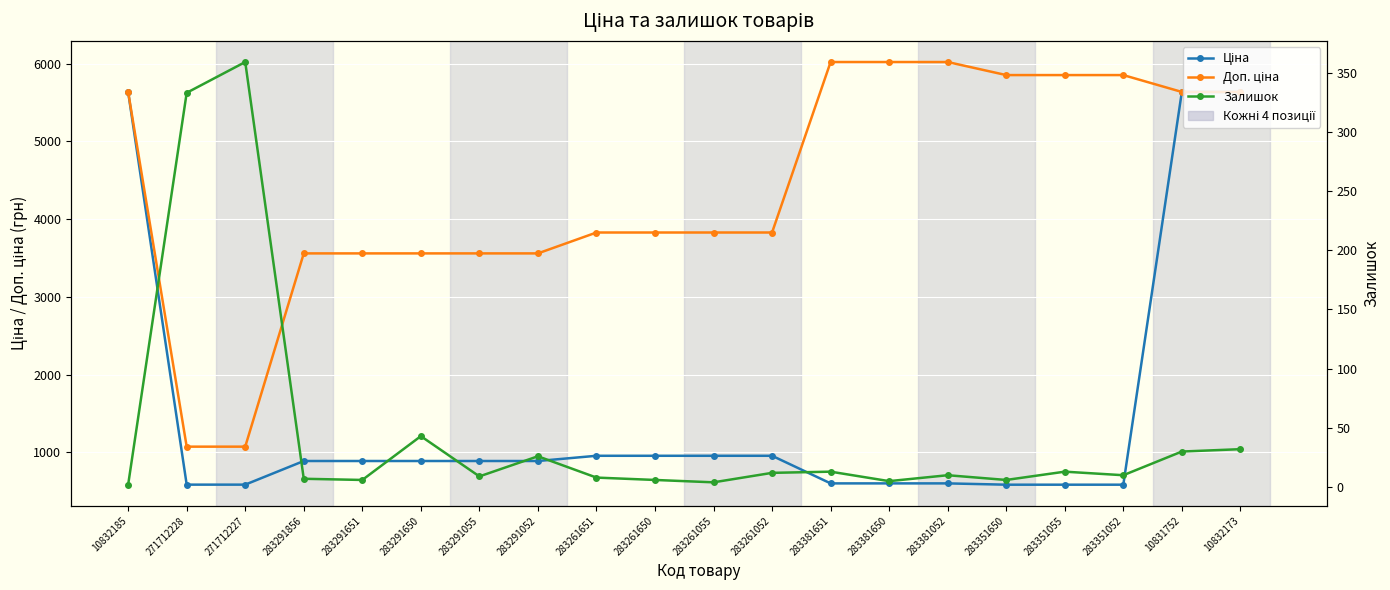

Where is Доп. ціна nearest to the value 3547?

283291856